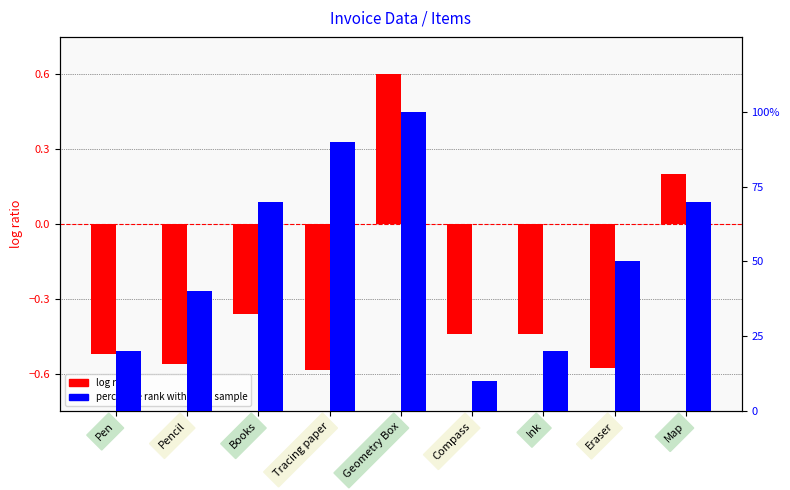

What is the difference between the log ratio values at Compass and Pen?

0.1